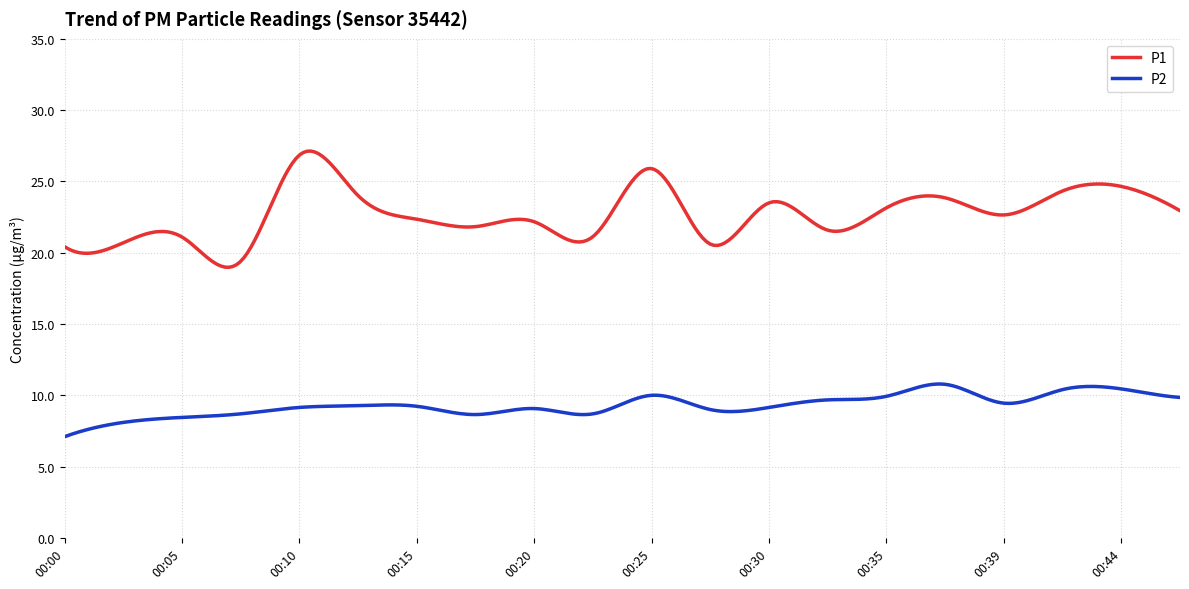

True or false: P2 and P1 intersect in this chart.

False